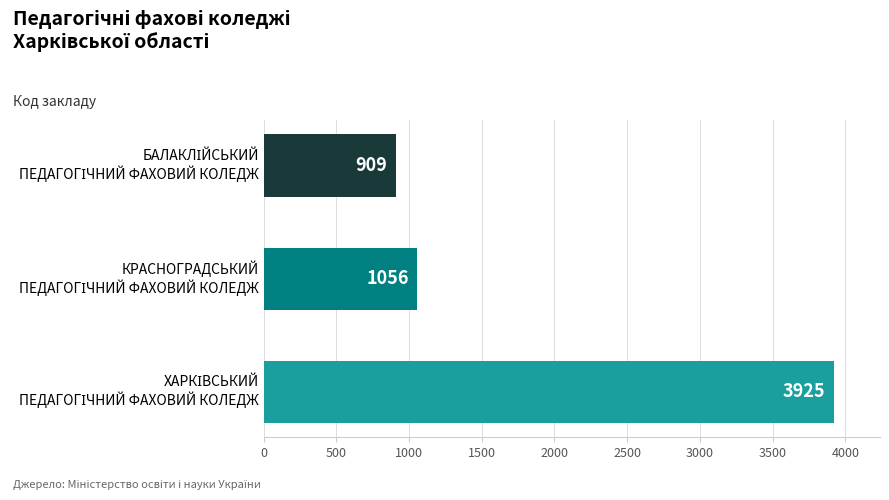

What is the difference between the maximum and minimum values?

3016